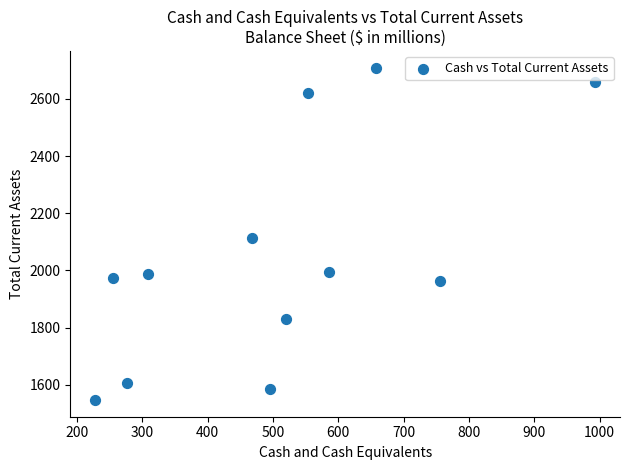

What is the average Y value?

2049